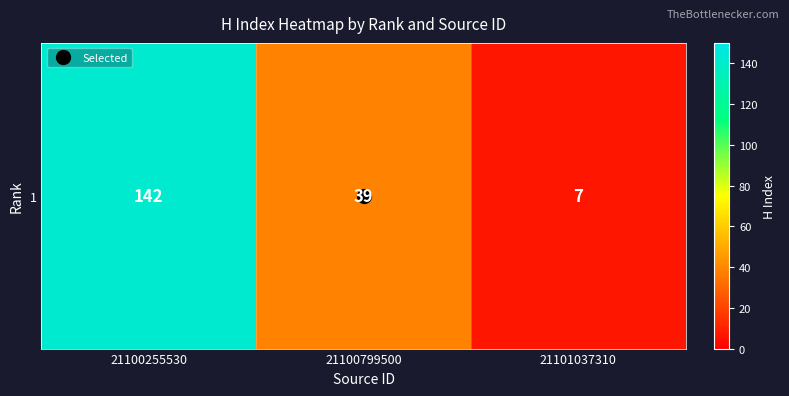

What is the ratio of the value at 21101037310 to the value at 21100799500?

0.2